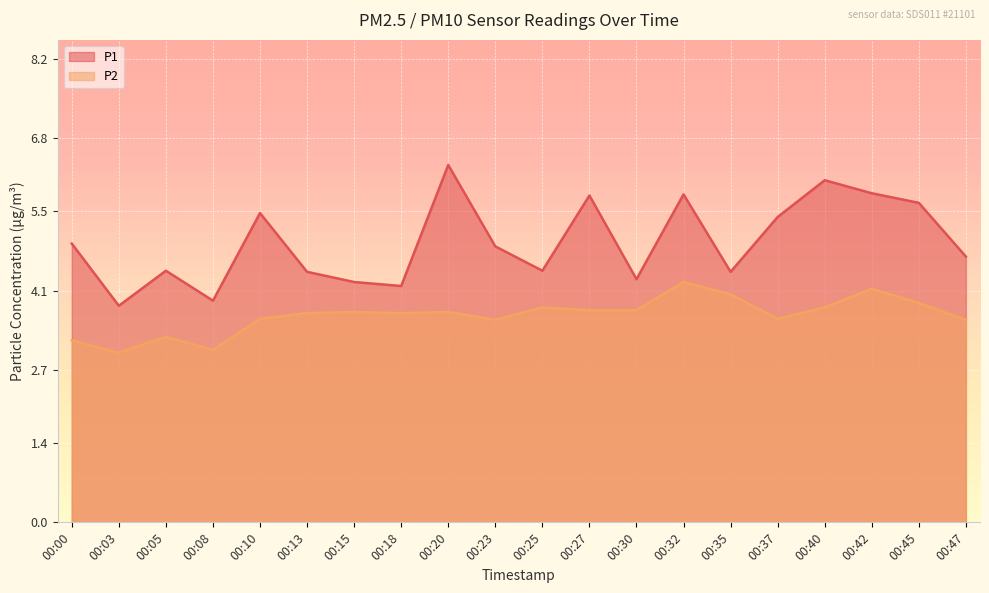

True or false: P1 and P2 intersect in this chart.

False